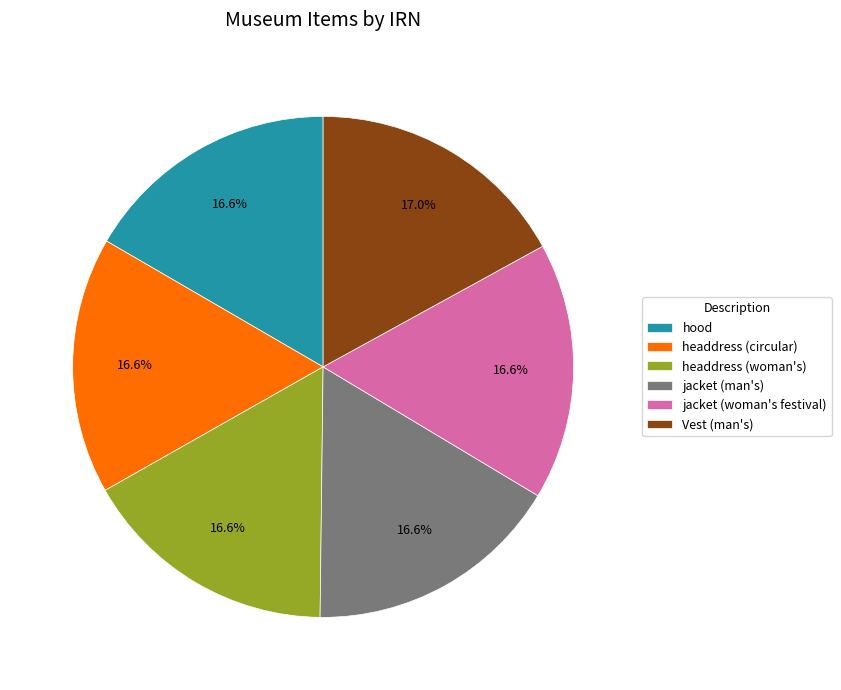

Does headdress (circular) represent more than half of the total?

No